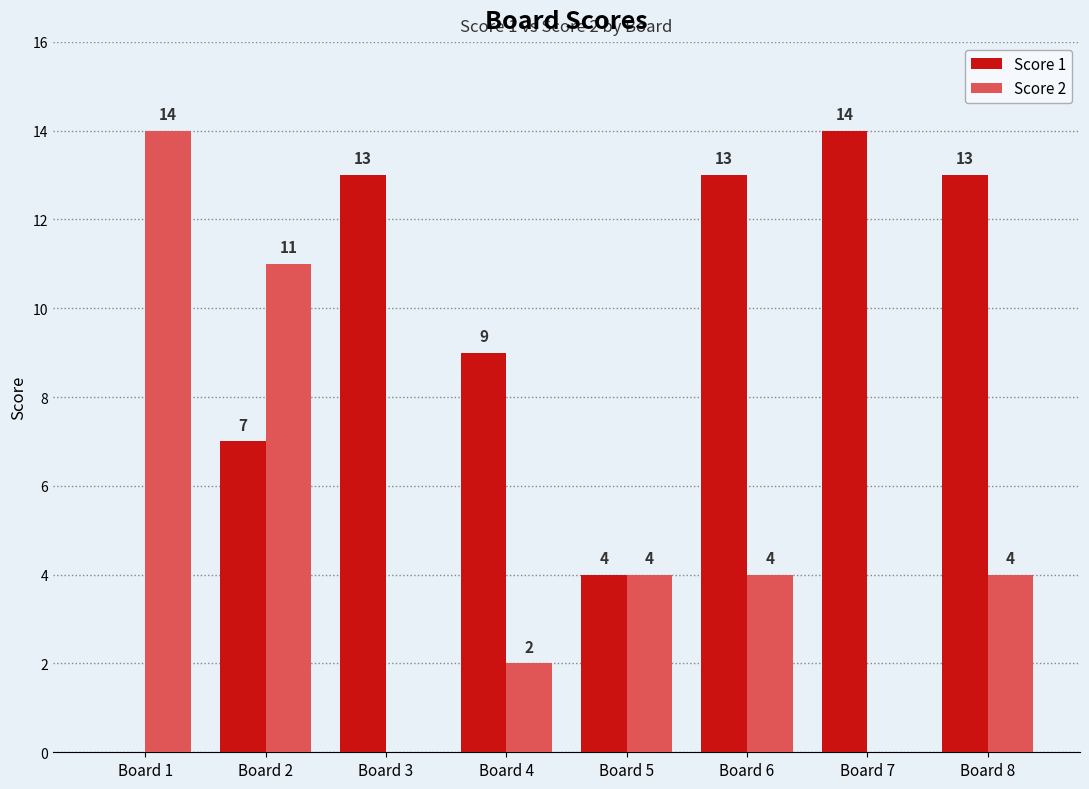

At which label does Score 2 first exceed 4?

Board 1